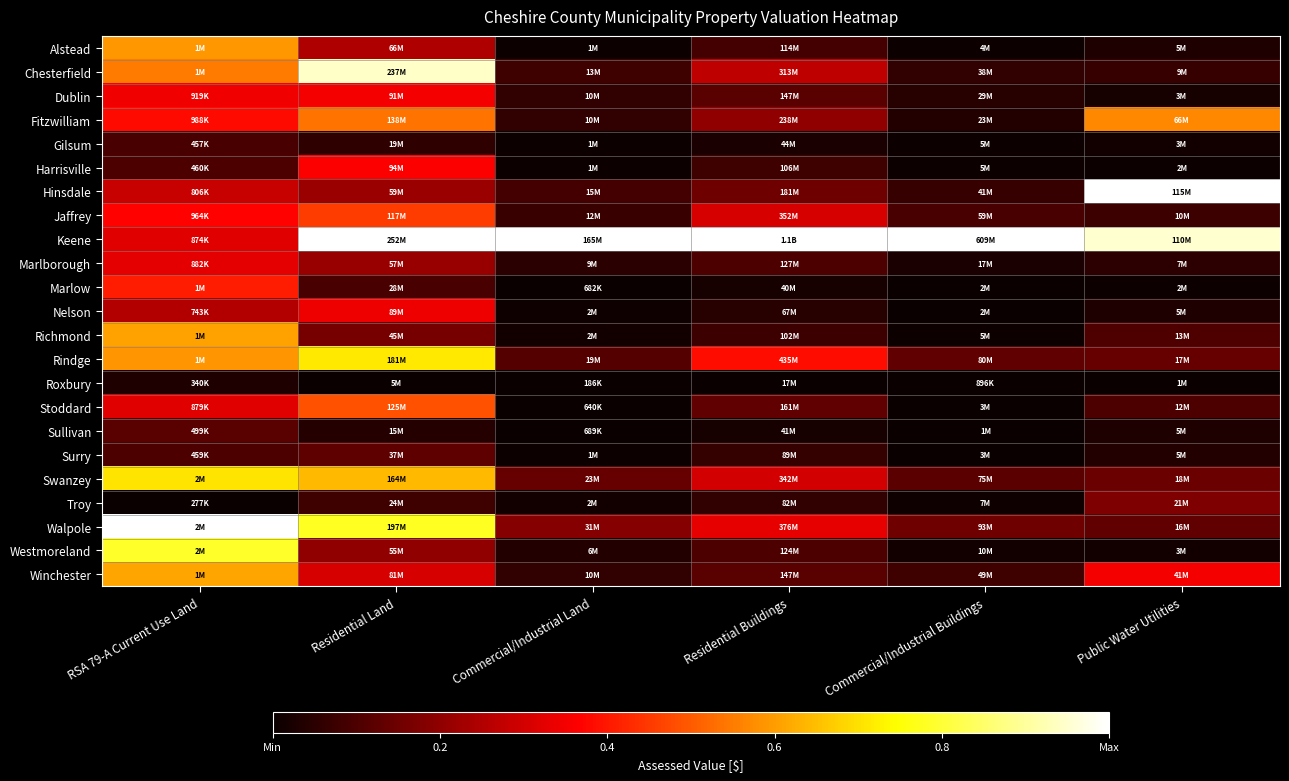

Reading left to right, extract all data points from this chart.

Alstead: RSA 79-A Current Use Land=0.6	Residential Land=0.2	Commercial/Industrial Land=0.0	Residential Buildings=0.1	Commercial/Industrial Buildings=0.0	Public Water Utilities=0.0
Chesterfield: RSA 79-A Current Use Land=0.5	Residential Land=0.9	Commercial/Industrial Land=0.1	Residential Buildings=0.3	Commercial/Industrial Buildings=0.1	Public Water Utilities=0.1
Dublin: RSA 79-A Current Use Land=0.3	Residential Land=0.3	Commercial/Industrial Land=0.1	Residential Buildings=0.1	Commercial/Industrial Buildings=0.0	Public Water Utilities=0.0
Fitzwilliam: RSA 79-A Current Use Land=0.4	Residential Land=0.5	Commercial/Industrial Land=0.1	Residential Buildings=0.2	Commercial/Industrial Buildings=0.0	Public Water Utilities=0.6
Gilsum: RSA 79-A Current Use Land=0.1	Residential Land=0.1	Commercial/Industrial Land=0.0	Residential Buildings=0.0	Commercial/Industrial Buildings=0.0	Public Water Utilities=0.0
Harrisville: RSA 79-A Current Use Land=0.1	Residential Land=0.4	Commercial/Industrial Land=0.0	Residential Buildings=0.1	Commercial/Industrial Buildings=0.0	Public Water Utilities=0.0
Hinsdale: RSA 79-A Current Use Land=0.3	Residential Land=0.2	Commercial/Industrial Land=0.1	Residential Buildings=0.2	Commercial/Industrial Buildings=0.1	Public Water Utilities=1.0
Jaffrey: RSA 79-A Current Use Land=0.4	Residential Land=0.5	Commercial/Industrial Land=0.1	Residential Buildings=0.3	Commercial/Industrial Buildings=0.1	Public Water Utilities=0.1
Keene: RSA 79-A Current Use Land=0.3	Residential Land=1.0	Commercial/Industrial Land=1.0	Residential Buildings=1.0	Commercial/Industrial Buildings=1.0	Public Water Utilities=1.0
Marlborough: RSA 79-A Current Use Land=0.3	Residential Land=0.2	Commercial/Industrial Land=0.1	Residential Buildings=0.1	Commercial/Industrial Buildings=0.0	Public Water Utilities=0.1
Marlow: RSA 79-A Current Use Land=0.4	Residential Land=0.1	Commercial/Industrial Land=0.0	Residential Buildings=0.0	Commercial/Industrial Buildings=0.0	Public Water Utilities=0.0
Nelson: RSA 79-A Current Use Land=0.3	Residential Land=0.3	Commercial/Industrial Land=0.0	Residential Buildings=0.0	Commercial/Industrial Buildings=0.0	Public Water Utilities=0.0
Richmond: RSA 79-A Current Use Land=0.6	Residential Land=0.2	Commercial/Industrial Land=0.0	Residential Buildings=0.1	Commercial/Industrial Buildings=0.0	Public Water Utilities=0.1
Rindge: RSA 79-A Current Use Land=0.6	Residential Land=0.7	Commercial/Industrial Land=0.1	Residential Buildings=0.4	Commercial/Industrial Buildings=0.1	Public Water Utilities=0.1
Roxbury: RSA 79-A Current Use Land=0.0	Residential Land=0.0	Commercial/Industrial Land=0.0	Residential Buildings=0.0	Commercial/Industrial Buildings=0.0	Public Water Utilities=0.0
Stoddard: RSA 79-A Current Use Land=0.3	Residential Land=0.5	Commercial/Industrial Land=0.0	Residential Buildings=0.1	Commercial/Industrial Buildings=0.0	Public Water Utilities=0.1
Sullivan: RSA 79-A Current Use Land=0.1	Residential Land=0.0	Commercial/Industrial Land=0.0	Residential Buildings=0.0	Commercial/Industrial Buildings=0.0	Public Water Utilities=0.0
Surry: RSA 79-A Current Use Land=0.1	Residential Land=0.1	Commercial/Industrial Land=0.0	Residential Buildings=0.1	Commercial/Industrial Buildings=0.0	Public Water Utilities=0.0
Swanzey: RSA 79-A Current Use Land=0.7	Residential Land=0.6	Commercial/Industrial Land=0.1	Residential Buildings=0.3	Commercial/Industrial Buildings=0.1	Public Water Utilities=0.1
Troy: RSA 79-A Current Use Land=0.0	Residential Land=0.1	Commercial/Industrial Land=0.0	Residential Buildings=0.1	Commercial/Industrial Buildings=0.0	Public Water Utilities=0.2
Walpole: RSA 79-A Current Use Land=1.0	Residential Land=0.8	Commercial/Industrial Land=0.2	Residential Buildings=0.3	Commercial/Industrial Buildings=0.2	Public Water Utilities=0.1
Westmoreland: RSA 79-A Current Use Land=0.8	Residential Land=0.2	Commercial/Industrial Land=0.0	Residential Buildings=0.1	Commercial/Industrial Buildings=0.0	Public Water Utilities=0.0
Winchester: RSA 79-A Current Use Land=0.6	Residential Land=0.3	Commercial/Industrial Land=0.1	Residential Buildings=0.1	Commercial/Industrial Buildings=0.1	Public Water Utilities=0.4